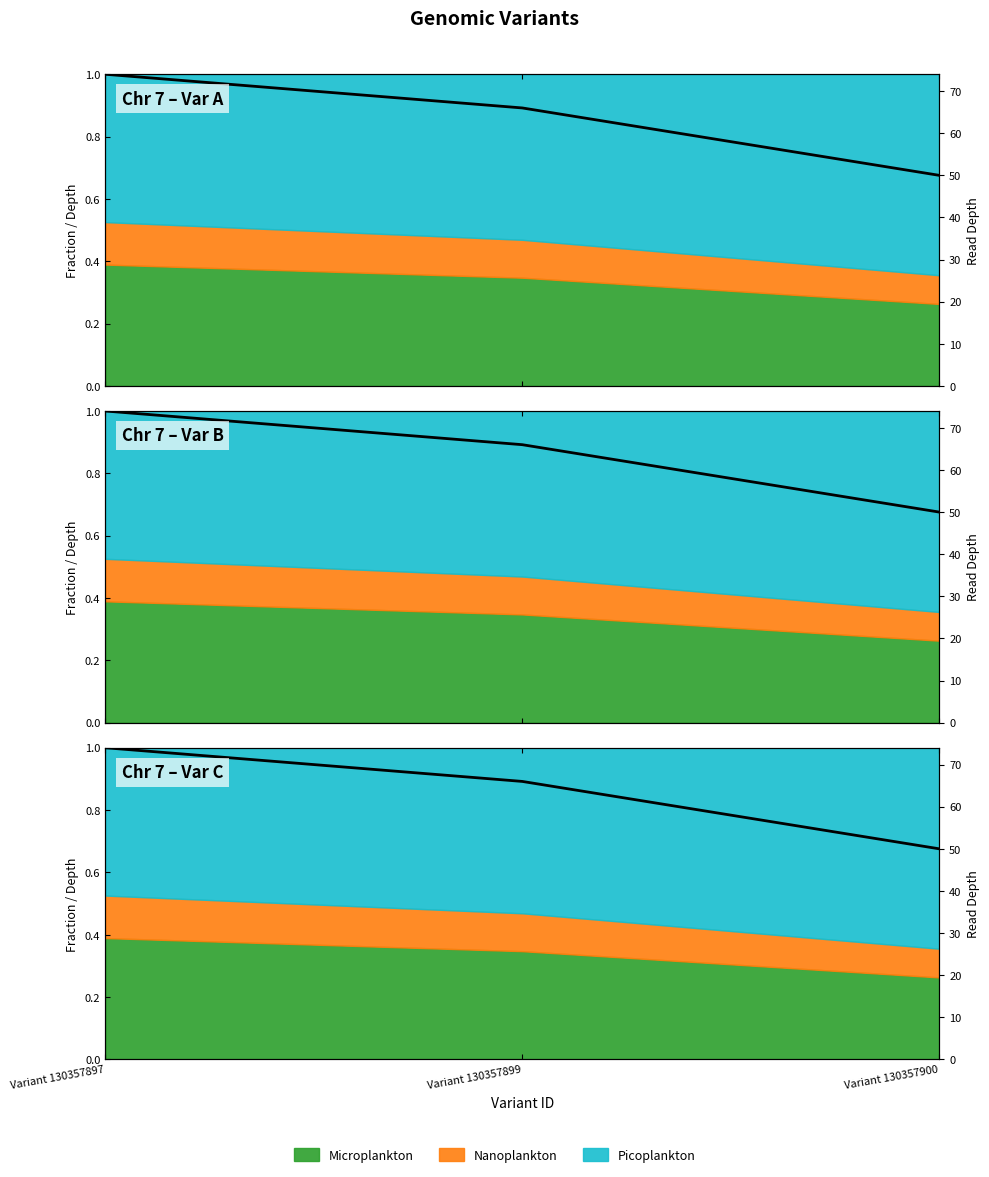

Read the value at Variant 130357899.

0.9